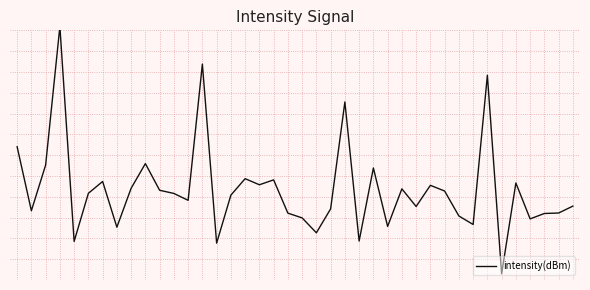

At which category does the chart reach its minimum across all series?

34